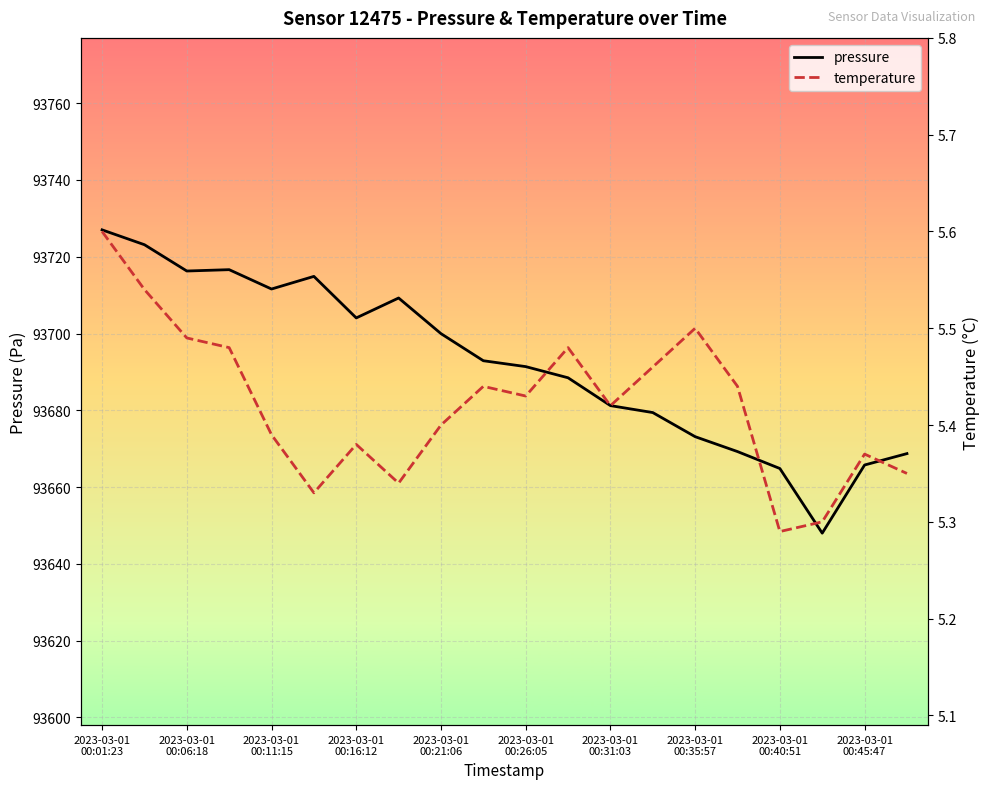

Which series has the largest total across all categories?

pressure